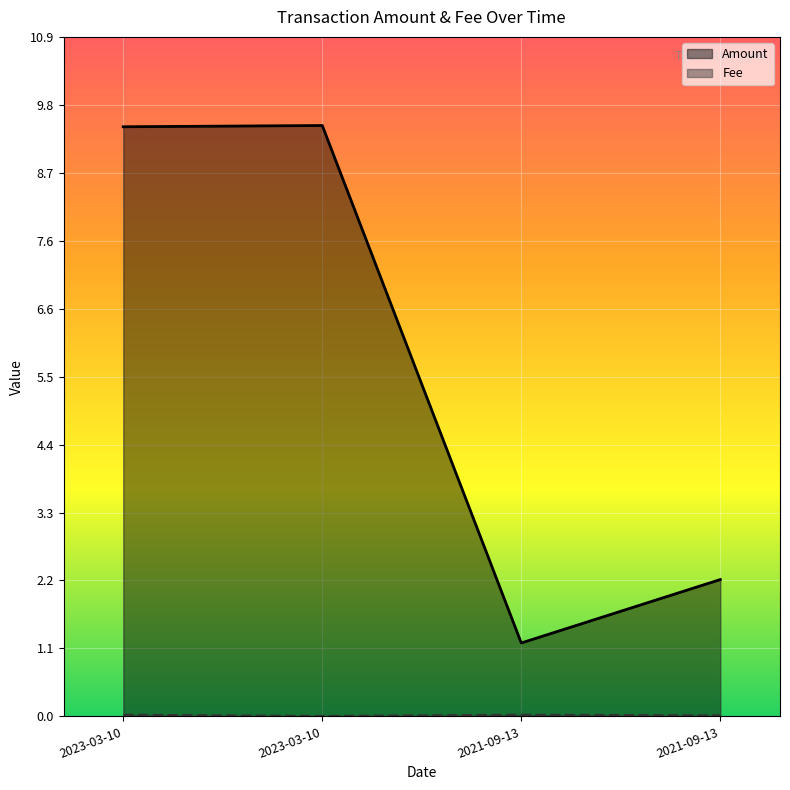

What is the label of the 1st point from the right?

2021-09-13